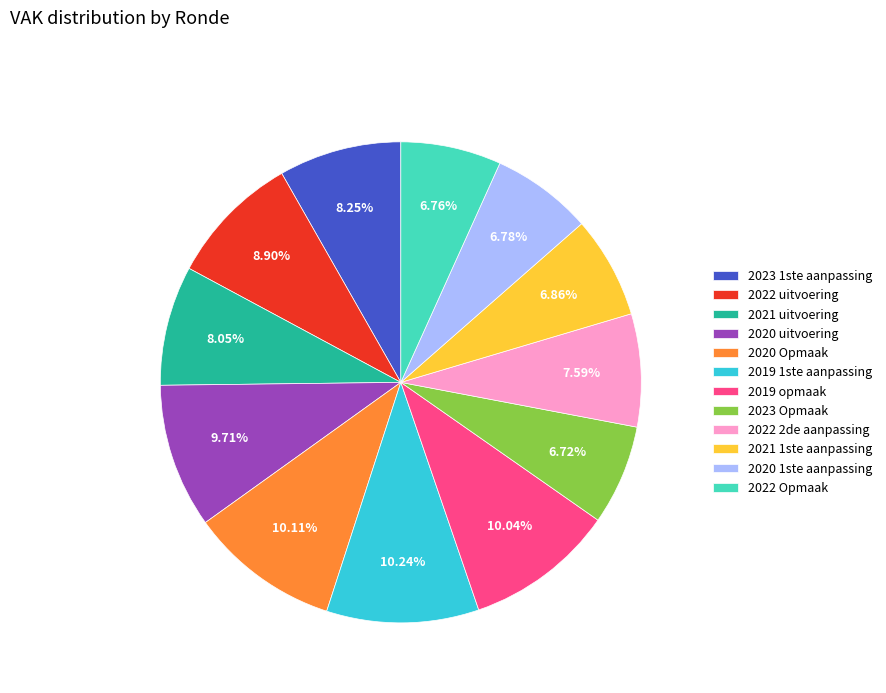

Does any single category account for the majority?

No